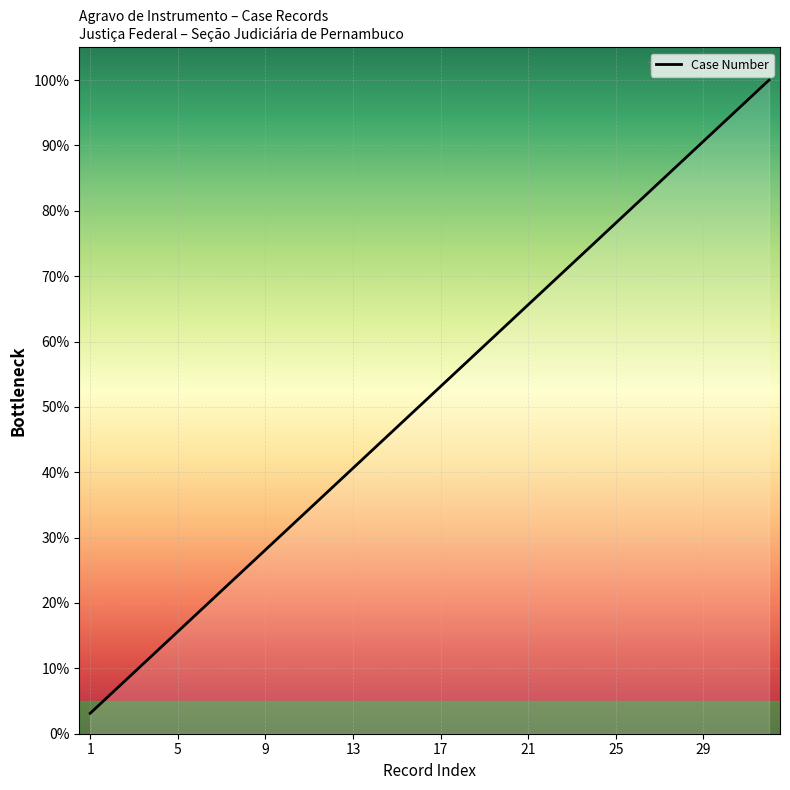

What is the minimum value shown in the chart?

3.1